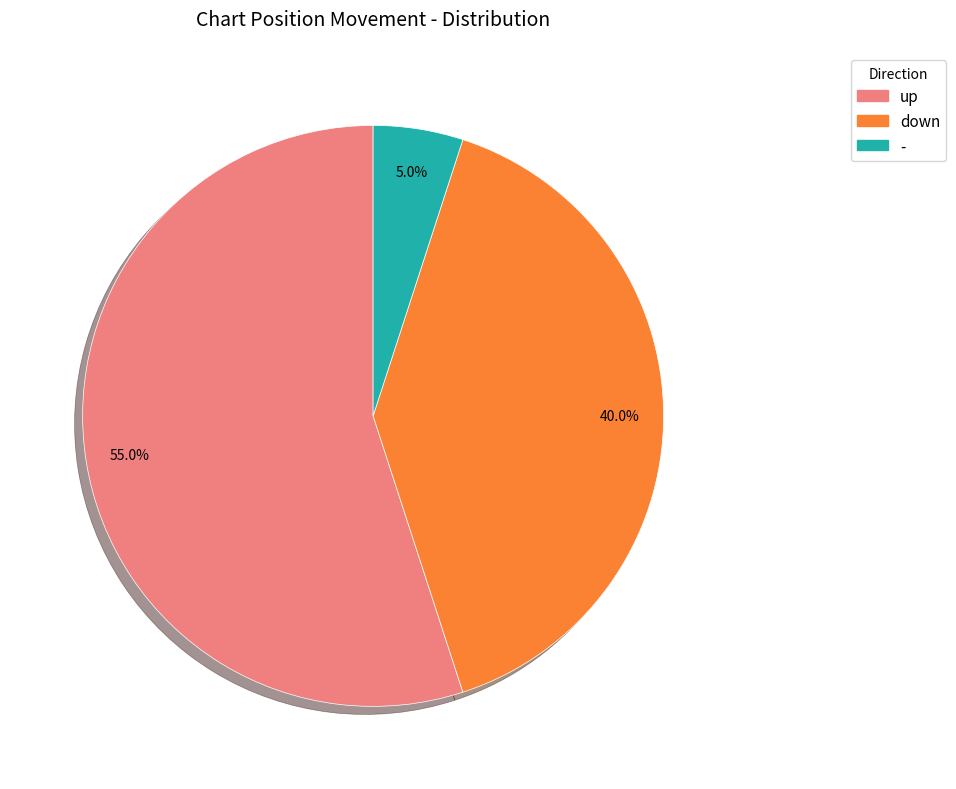

Rank the categories by value from highest to lowest.

up, down, -